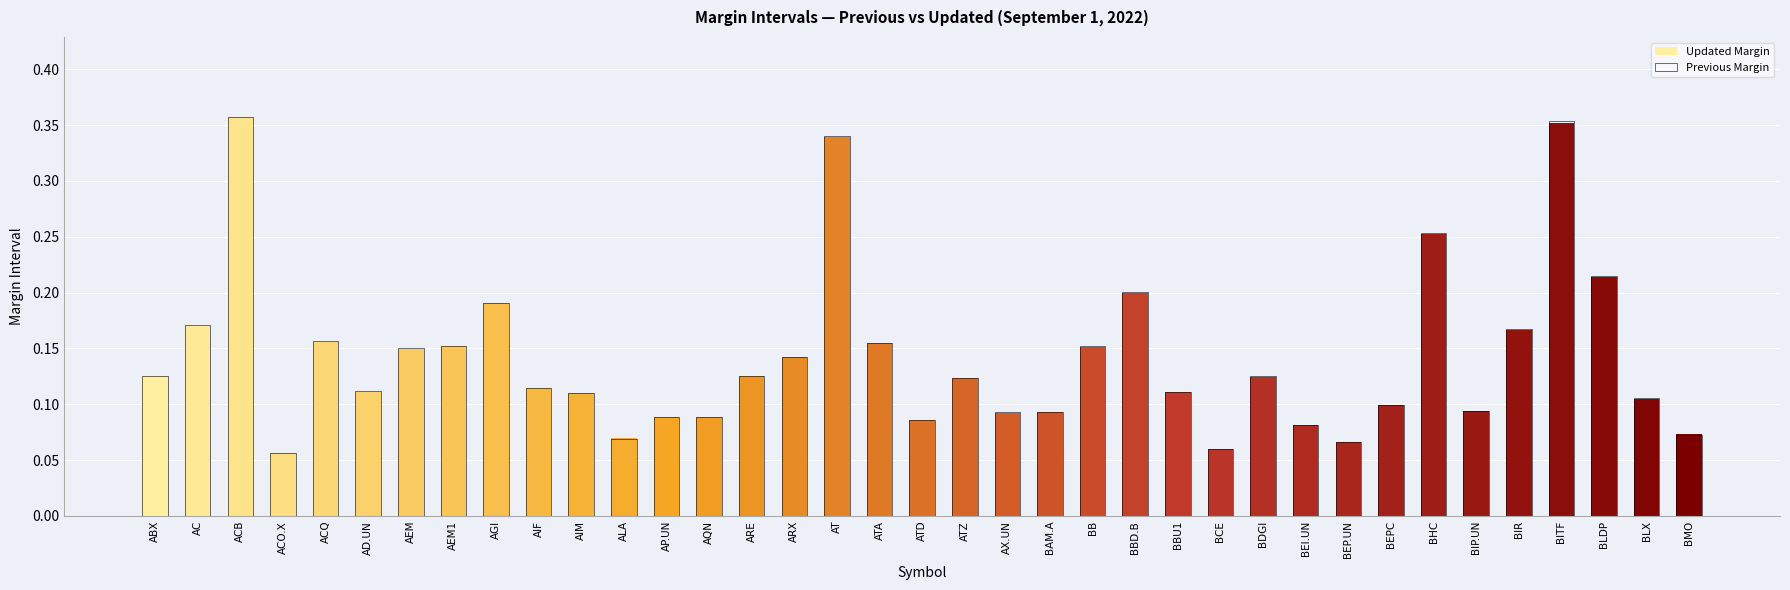

At which label does Updated Margin reach its minimum?

ACO.X